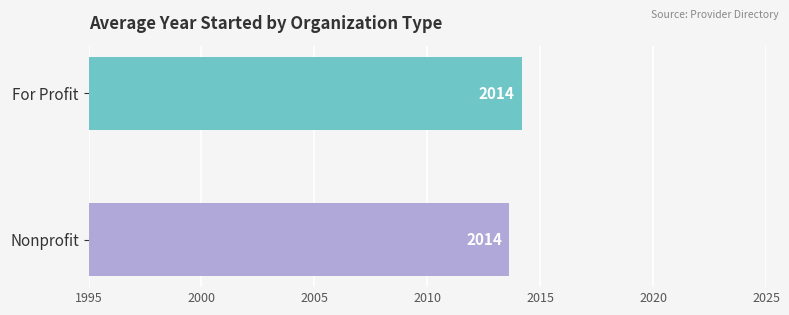

What is the value of the 2nd bar from the left?

2014.2